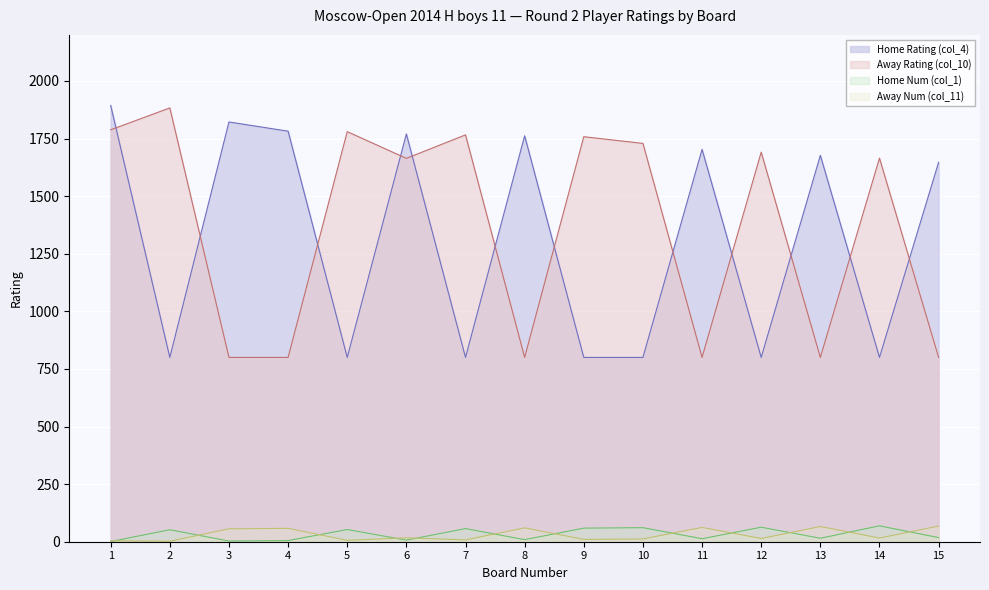

Which series has the largest range (max minus min)?

Home Rating (col_4)